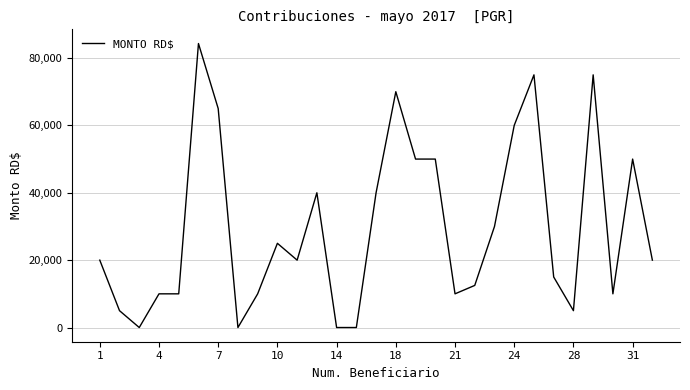

What is the greatest value displayed?

84296